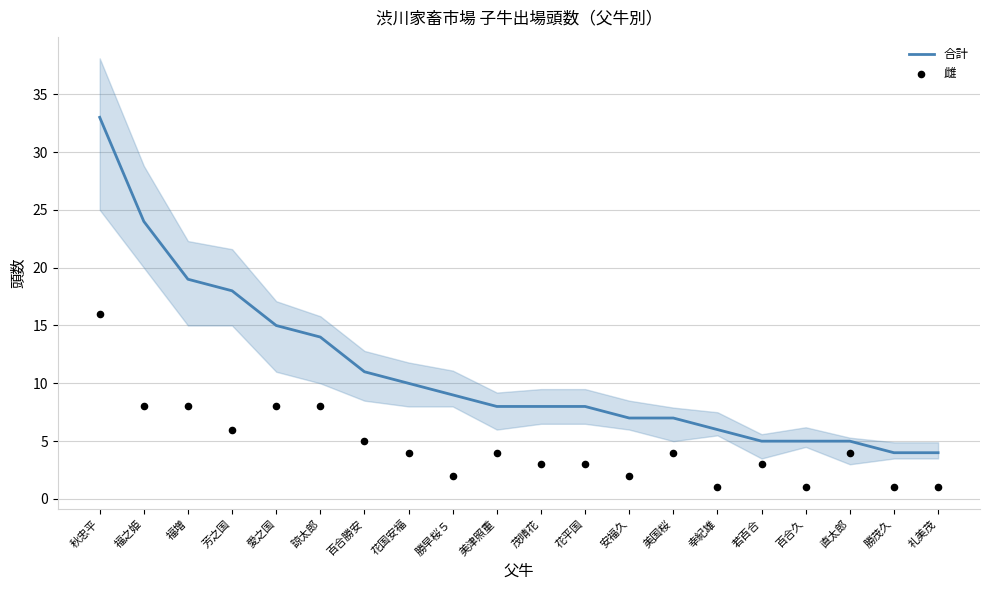

What is the total value across all series at 秋忠平?

49